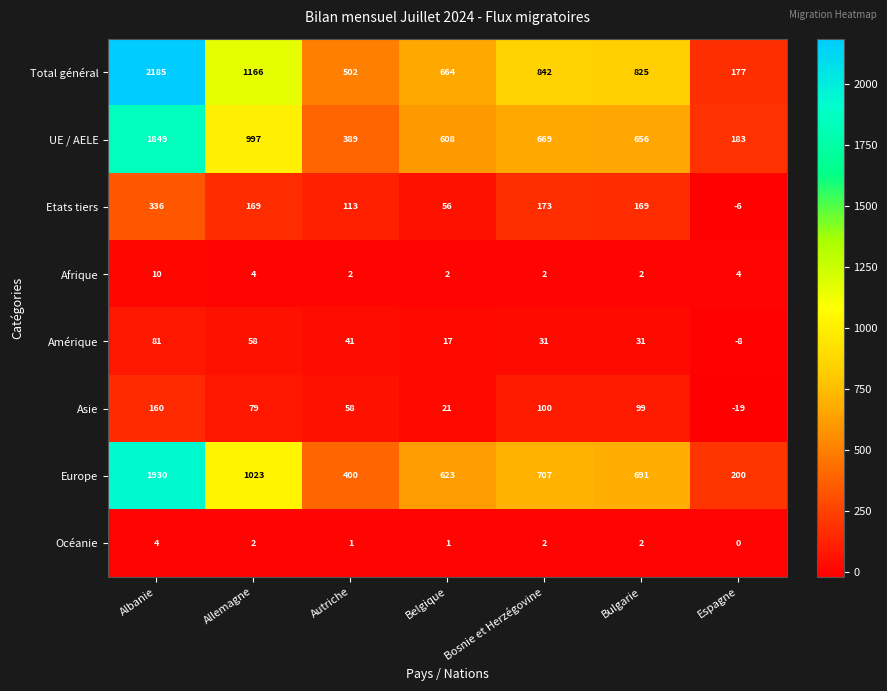

How many Amérique values are between 17 and 58?

5